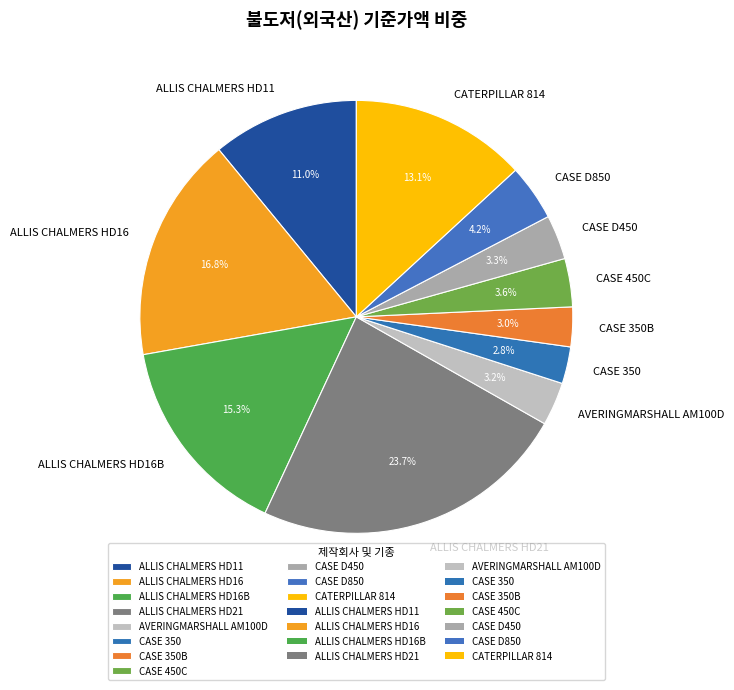

Between ALLIS CHALMERS HD11 and ALLIS CHALMERS HD21, which is larger?

ALLIS CHALMERS HD21